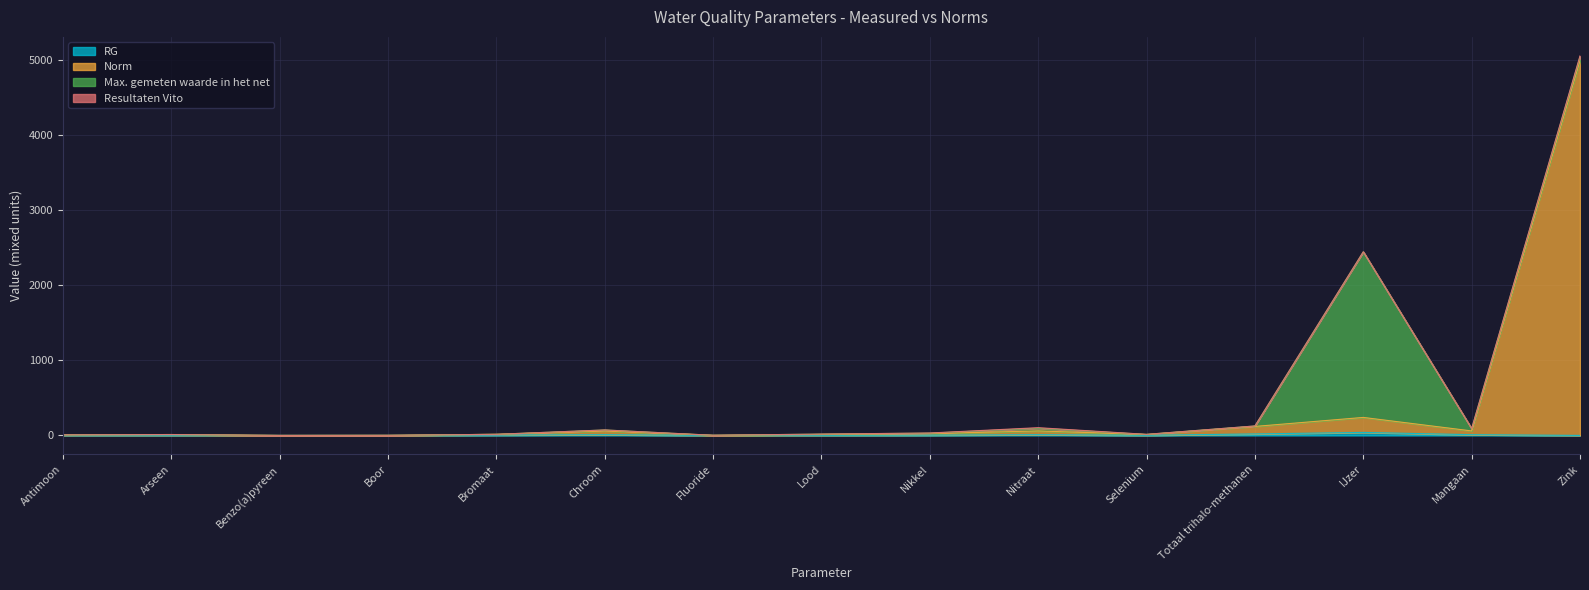

What is the difference between the maximum and minimum values in the Norm series?

5000.0